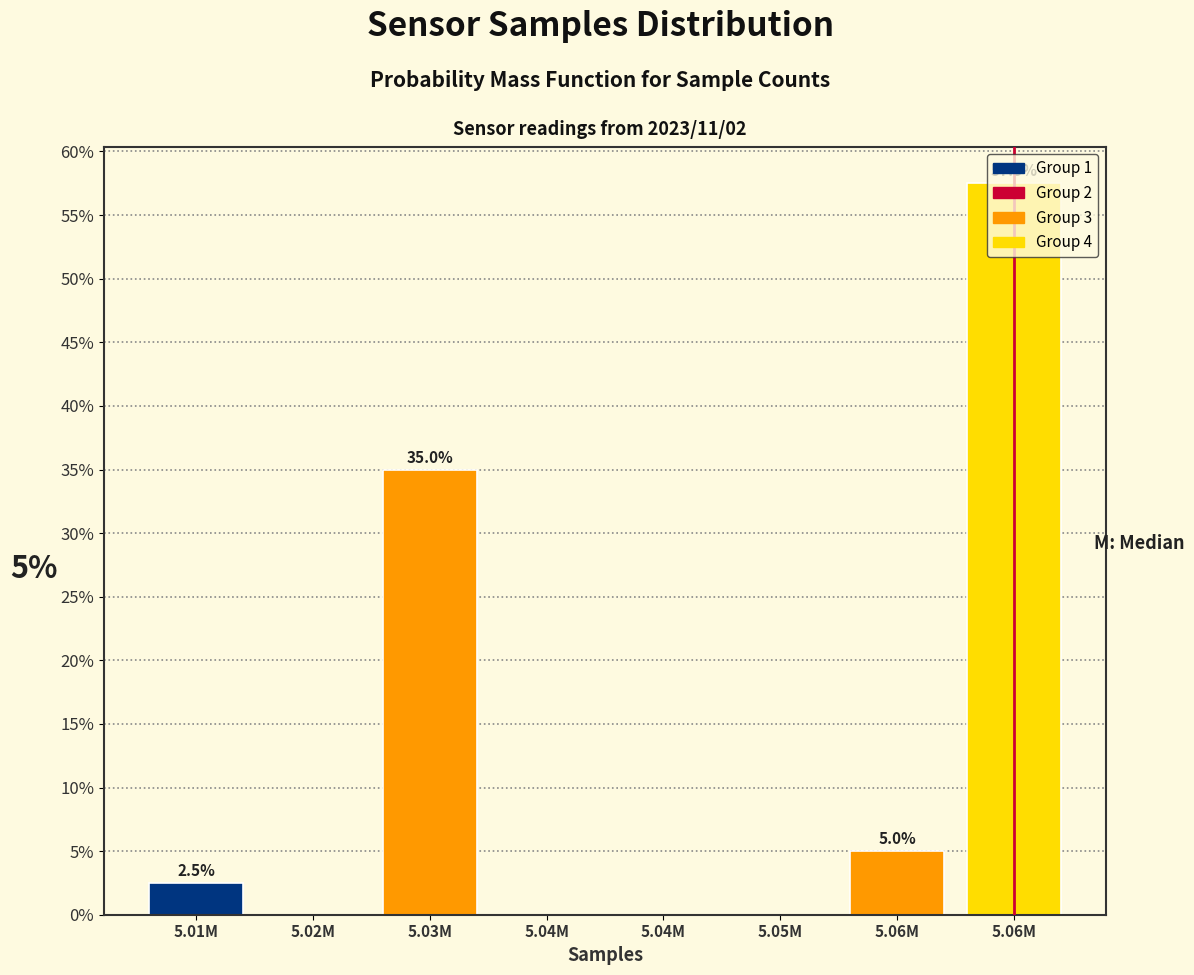

How many values are above zero?

4